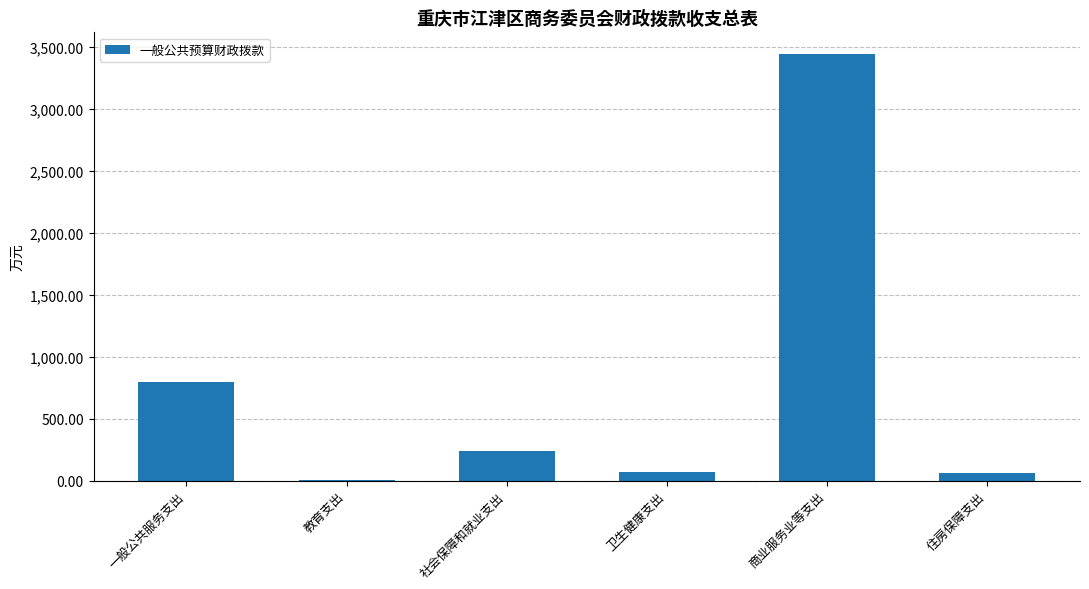

Which has a higher value, 商业服务业等支出 or 卫生健康支出?

商业服务业等支出